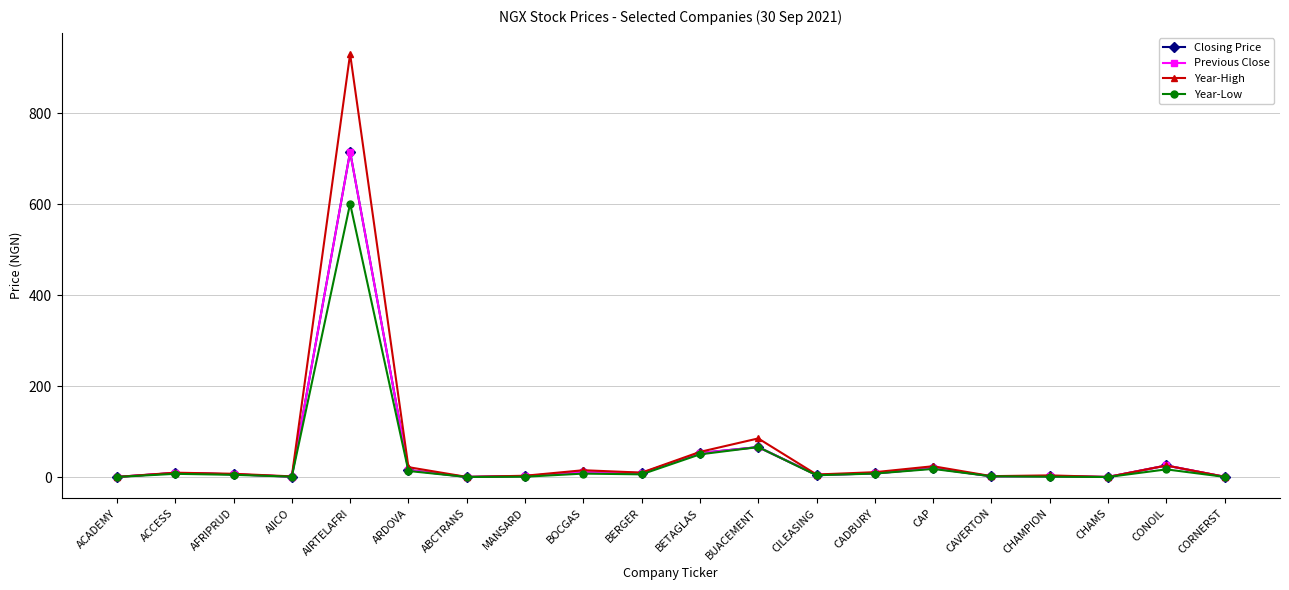

What is the label of the 19th point from the left?

CONOIL